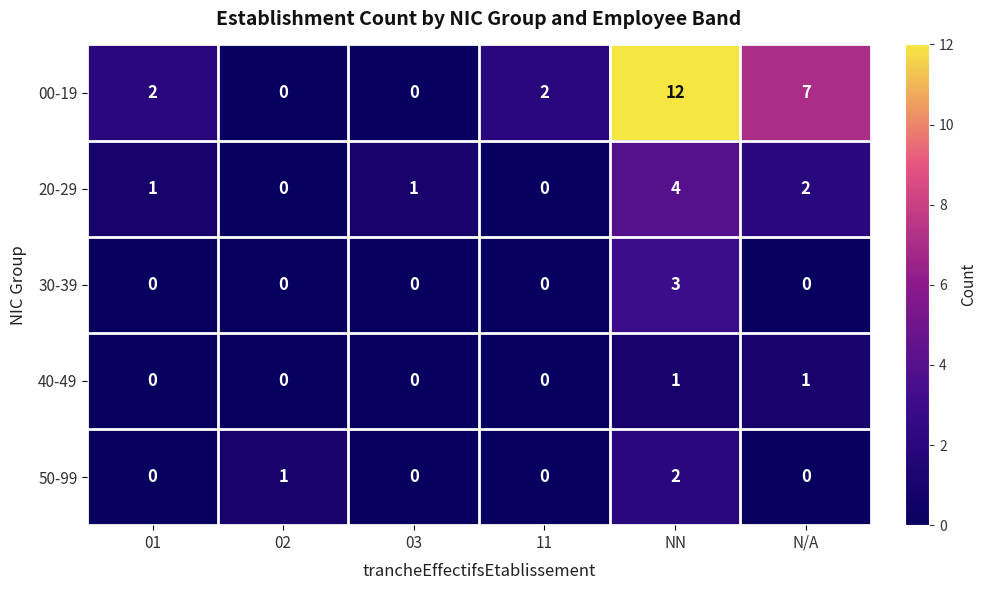

How many series are shown in this chart?

5